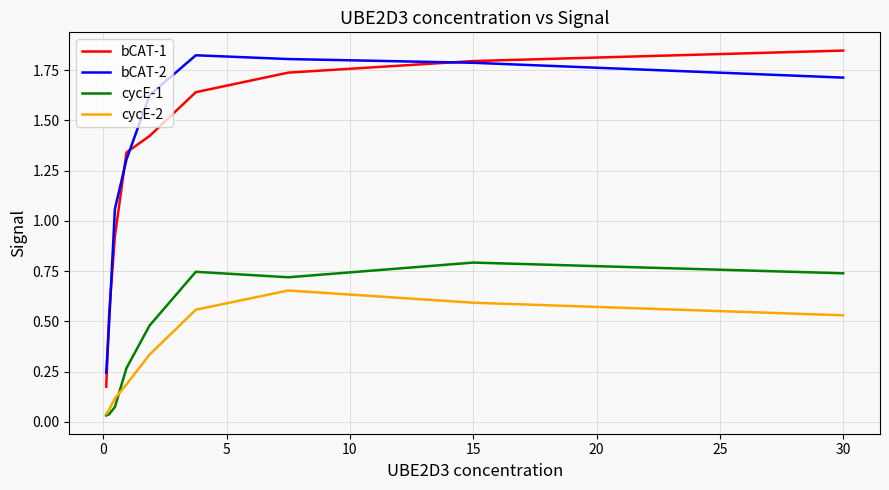

How many data points in bCAT-2 are less than 1?

2